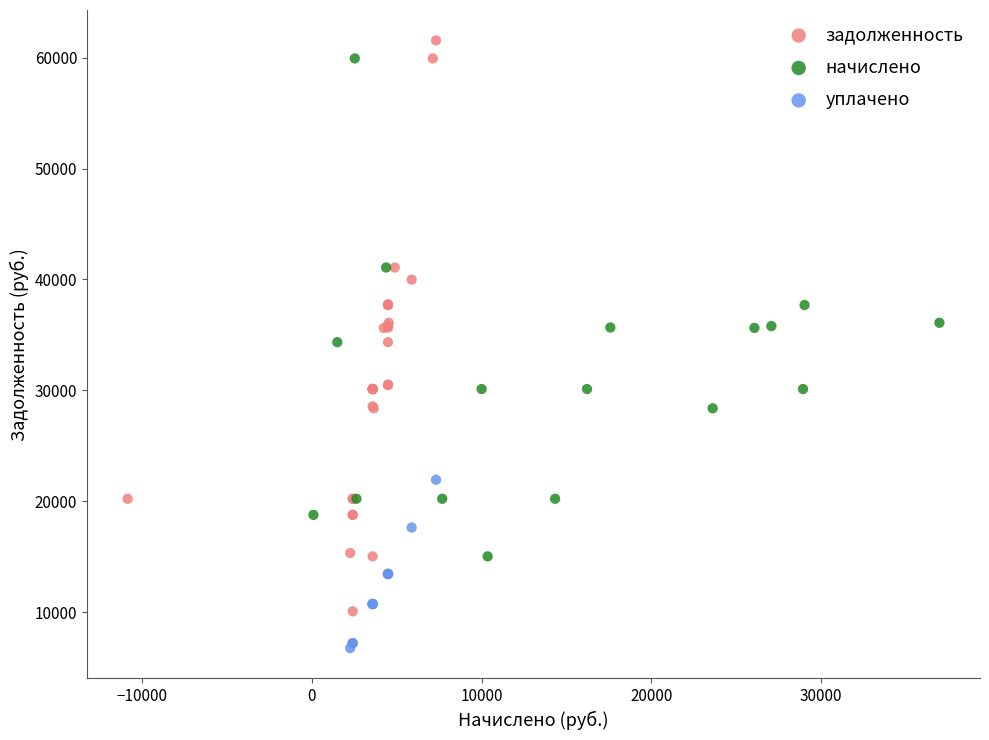

Which series has the largest Y range (max minus min)?

задолженность